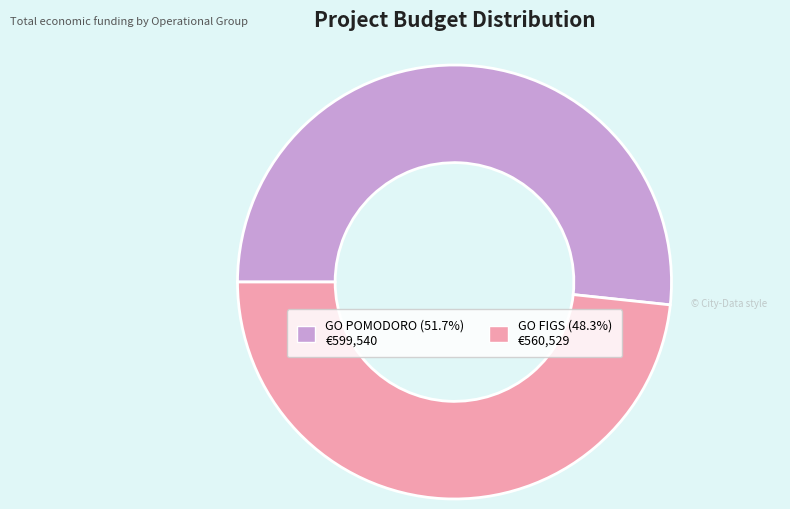

Which slice is the largest?

GO POMODORO